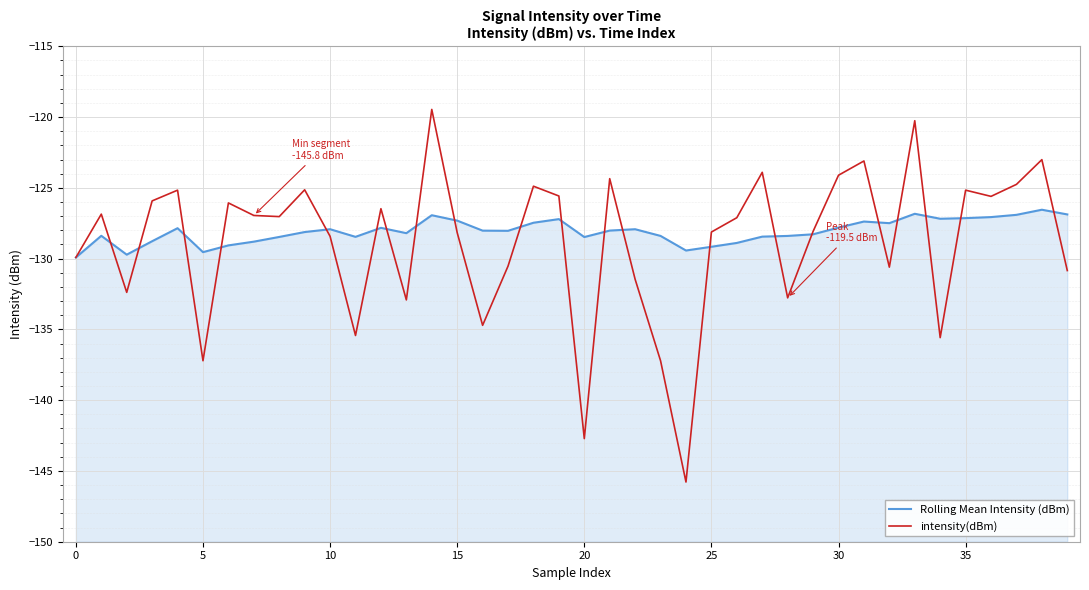

Rank the series at 14 from lowest to highest value.

Rolling Mean Intensity (dBm), intensity(dBm)